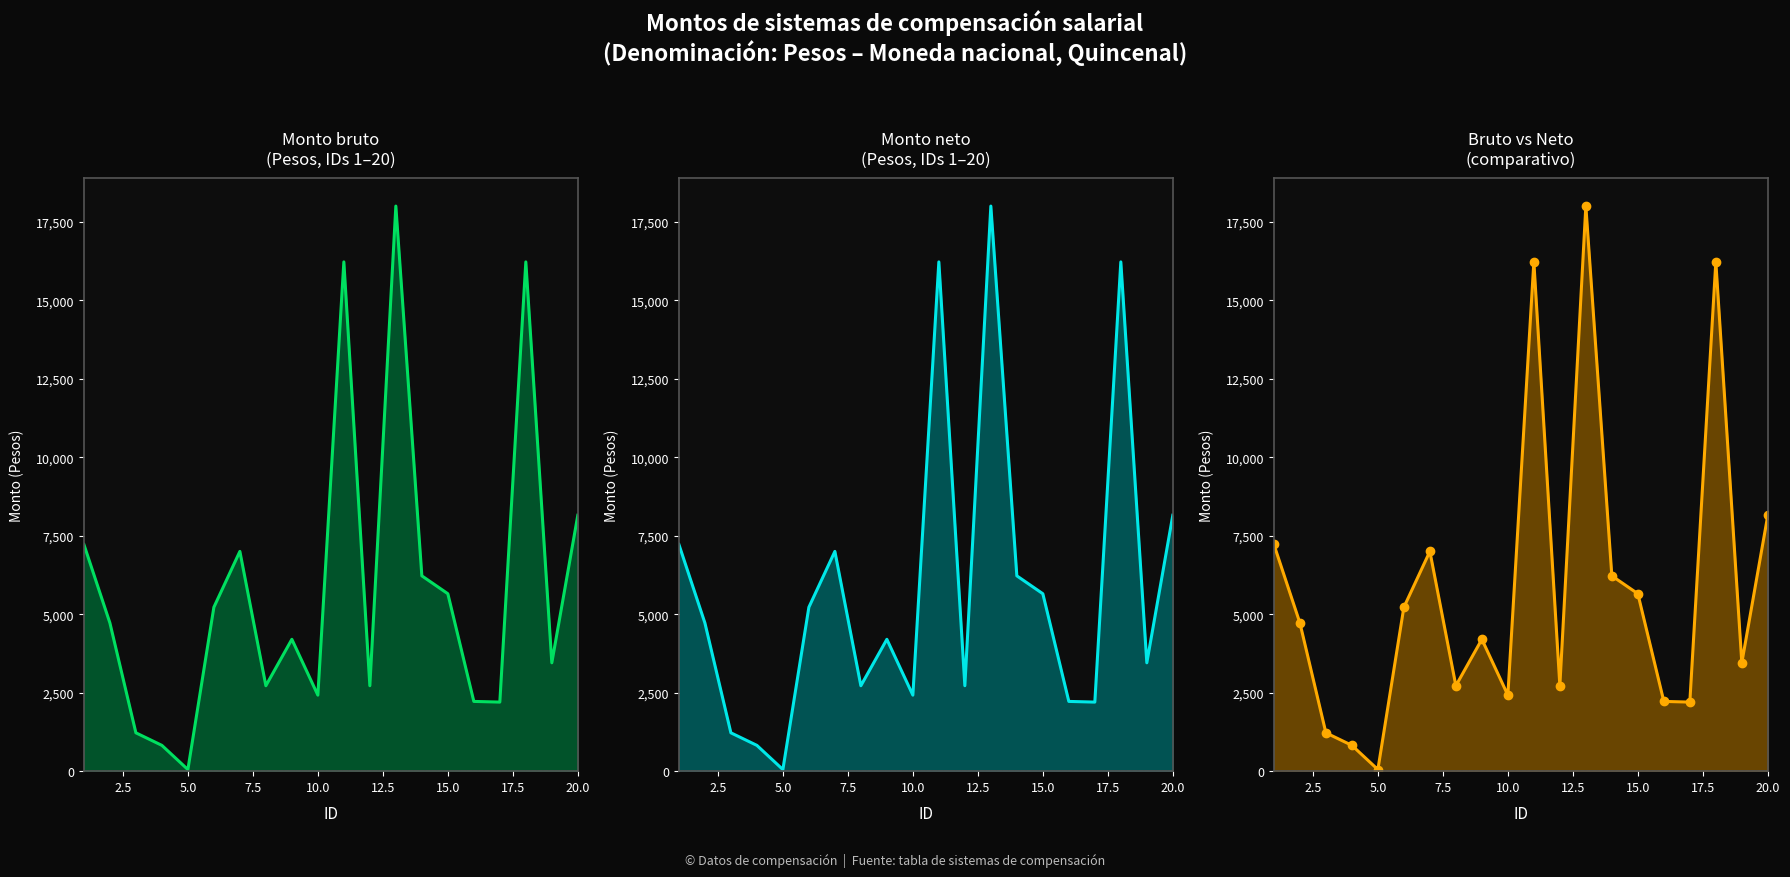

What is the sum of the Monto bruto values at 19 and 12.5?

13373.4